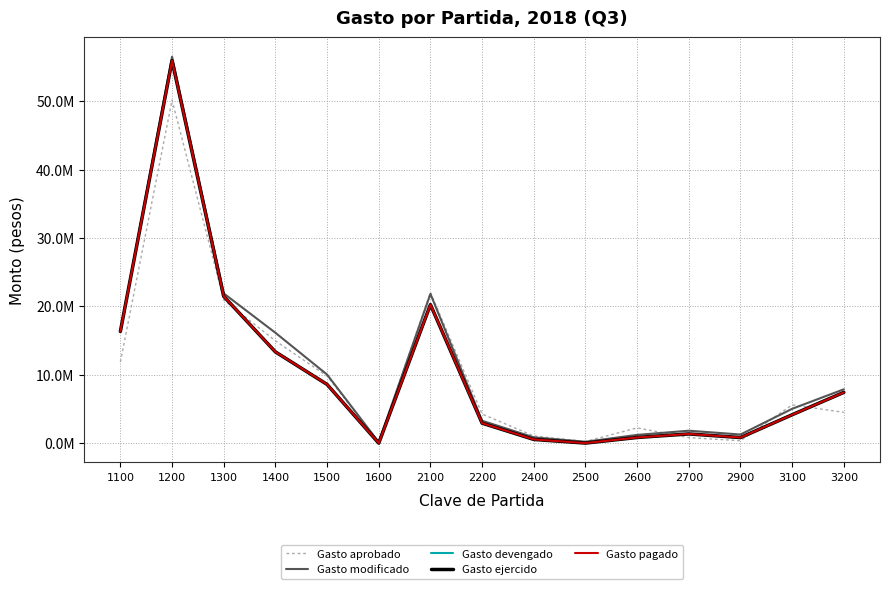

Does the chart have visible grid lines?

Yes